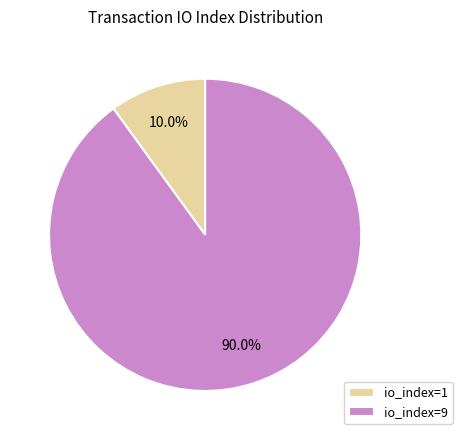

What percentage do io_index=9 and io_index=1 together represent?

100.0%